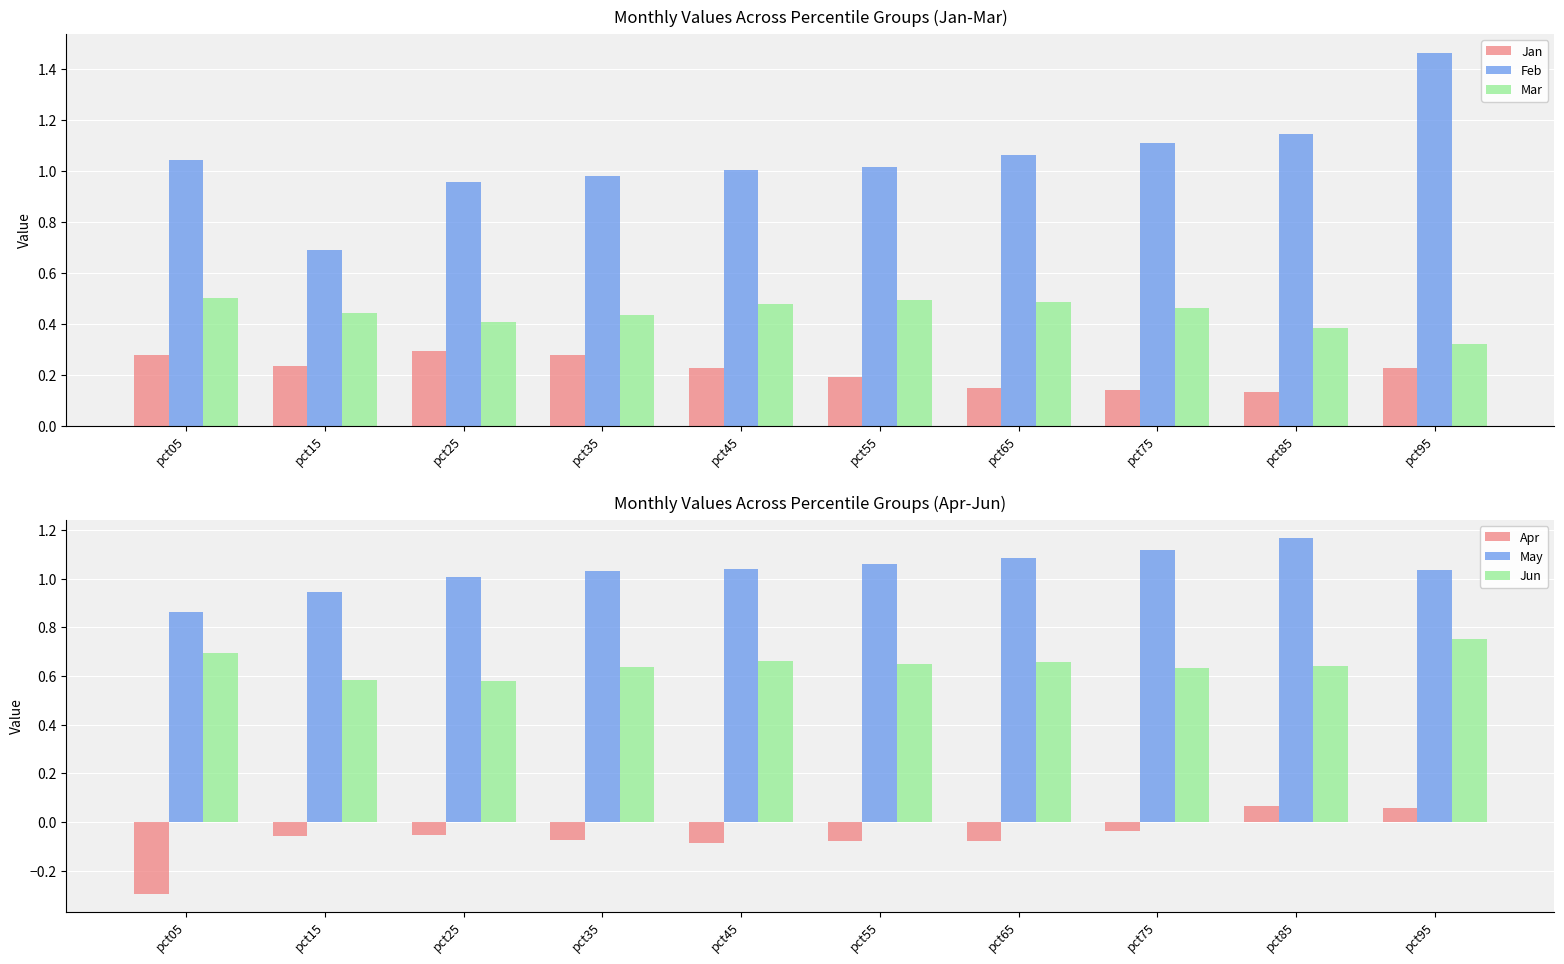

Reading left to right, what are all the values shown in this chart?

Jan: pct05=0.3	pct15=0.2	pct25=0.3	pct35=0.3	pct45=0.2	pct55=0.2	pct65=0.1	pct75=0.1	pct85=0.1	pct95=0.2
Feb: pct05=1.0	pct15=0.7	pct25=1.0	pct35=1.0	pct45=1.0	pct55=1.0	pct65=1.1	pct75=1.1	pct85=1.1	pct95=1.5
Mar: pct05=0.5	pct15=0.4	pct25=0.4	pct35=0.4	pct45=0.5	pct55=0.5	pct65=0.5	pct75=0.5	pct85=0.4	pct95=0.3
Apr: pct05=-0.3	pct15=-0.1	pct25=-0.1	pct35=-0.1	pct45=-0.1	pct55=-0.1	pct65=-0.1	pct75=-0.0	pct85=0.1	pct95=0.1
May: pct05=0.9	pct15=0.9	pct25=1.0	pct35=1.0	pct45=1.0	pct55=1.1	pct65=1.1	pct75=1.1	pct85=1.2	pct95=1.0
Jun: pct05=0.7	pct15=0.6	pct25=0.6	pct35=0.6	pct45=0.7	pct55=0.7	pct65=0.7	pct75=0.6	pct85=0.6	pct95=0.8